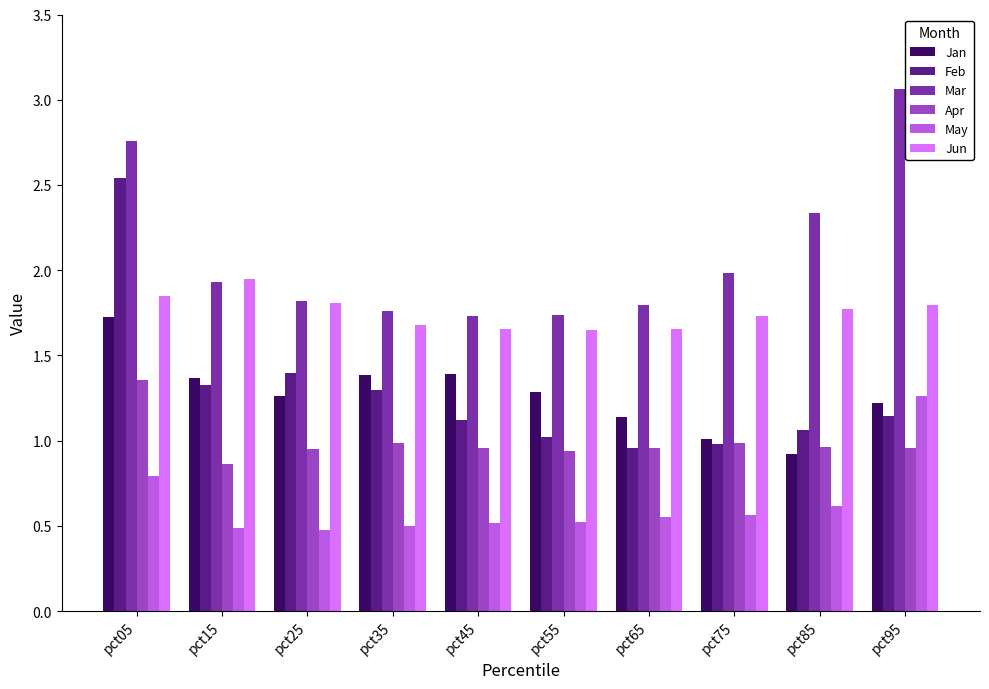

At which category is the sum across all series the highest?

pct05